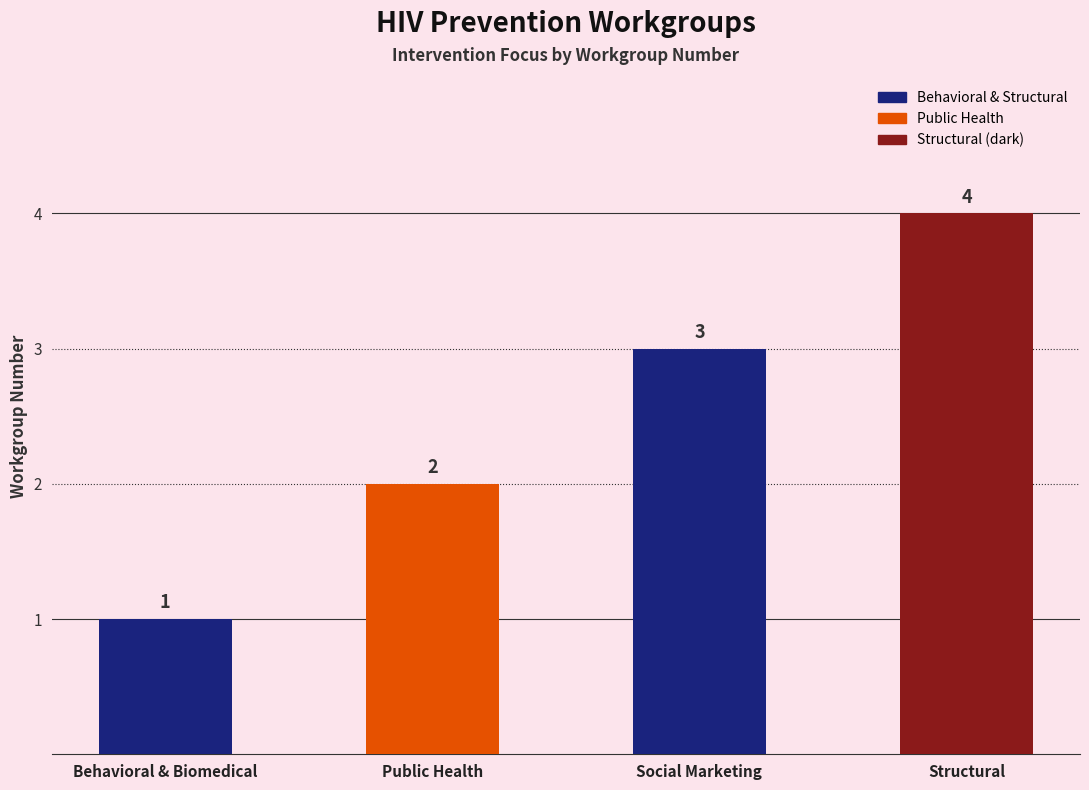

Which has a higher value, Structural or Social Marketing?

Structural